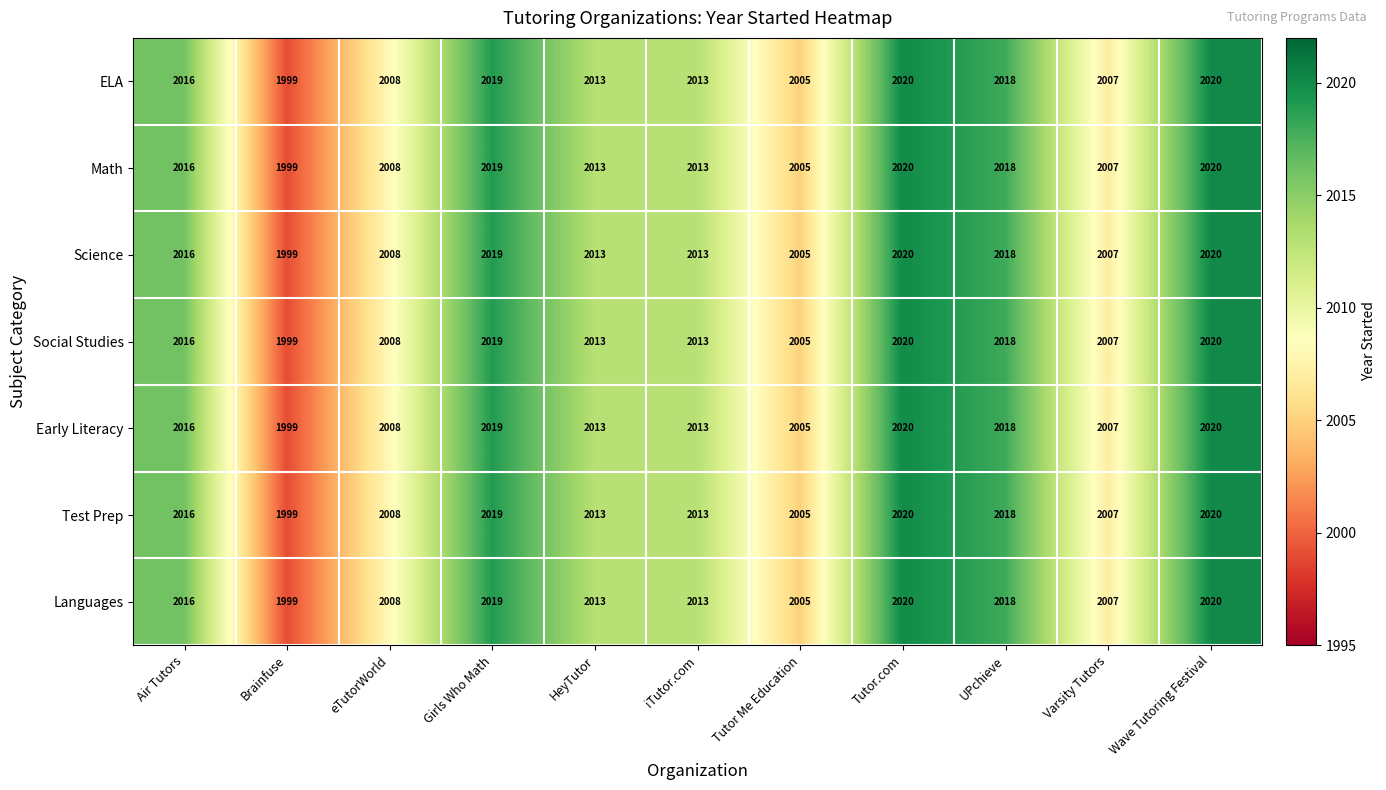

Which category has the lowest value in the Math series?

Brainfuse